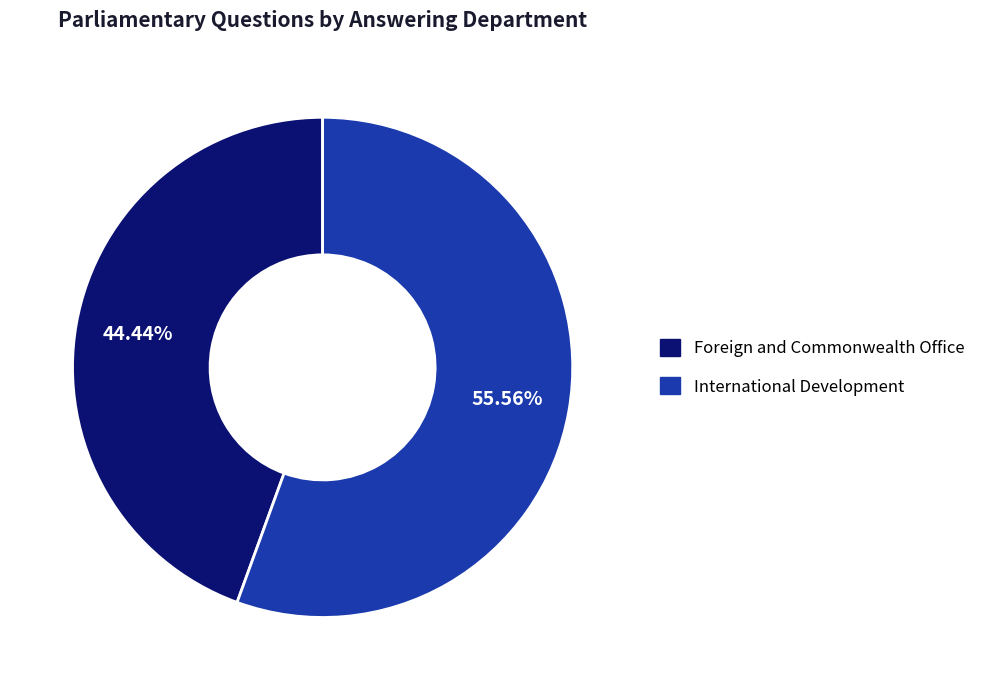

What portion of the pie excludes International Development?

44.4%